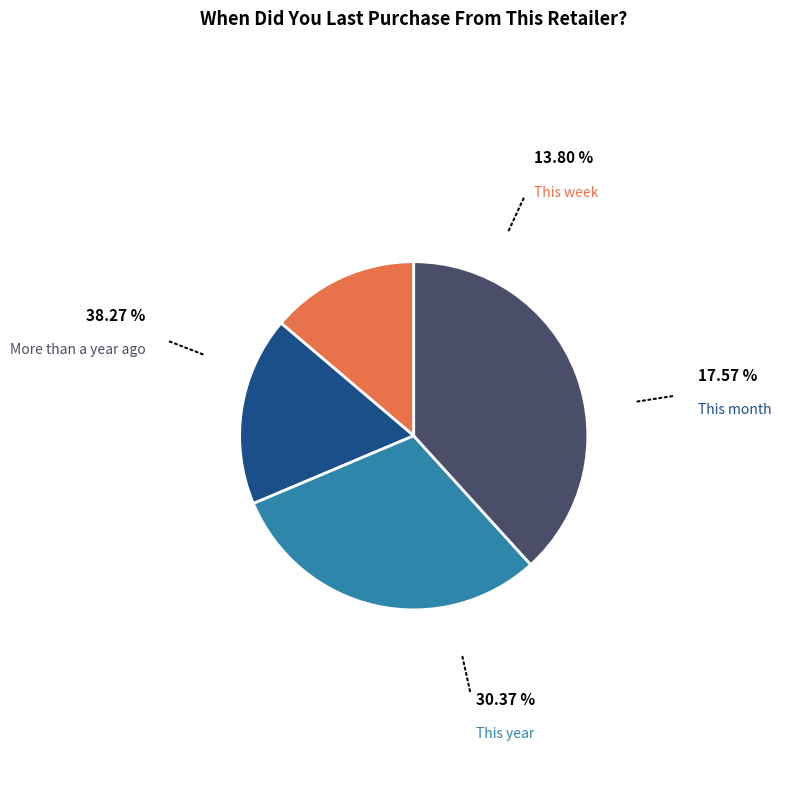

Does any single category account for the majority?

No